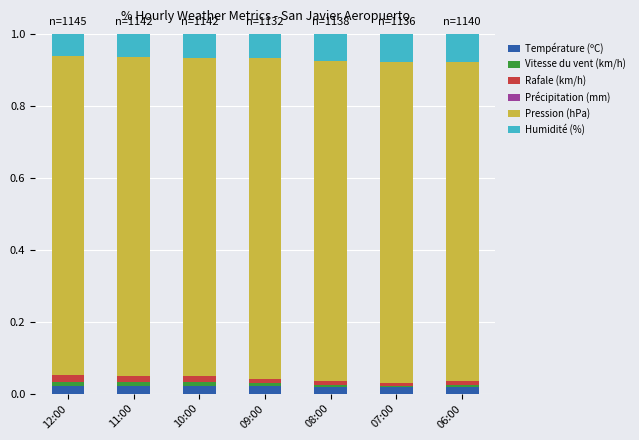

The value of Pression (hPa) at 10:00 is 0.9. True or false?

True